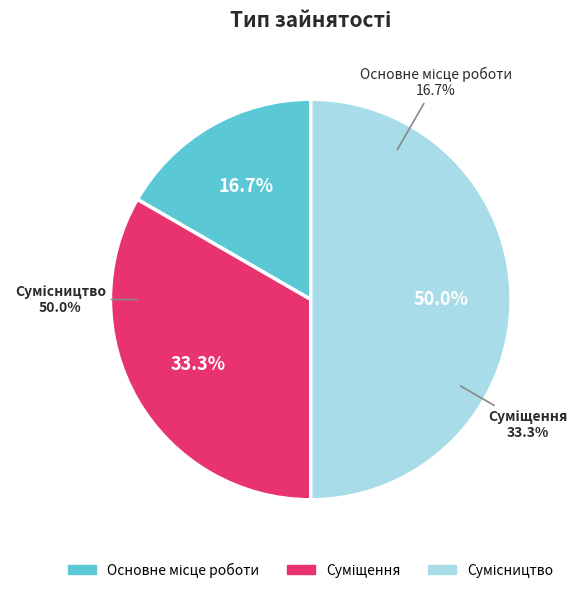

To the nearest percent, what is the combined percentage of Сумісництво and Основне місце роботи?

67%